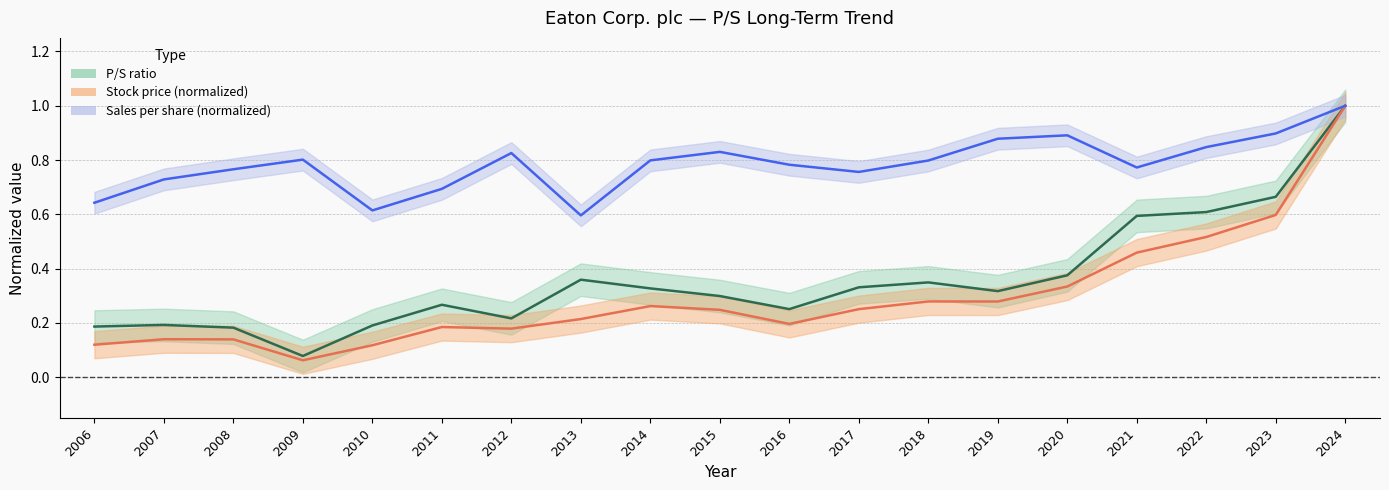

Read the P/S value at 2018.

0.3